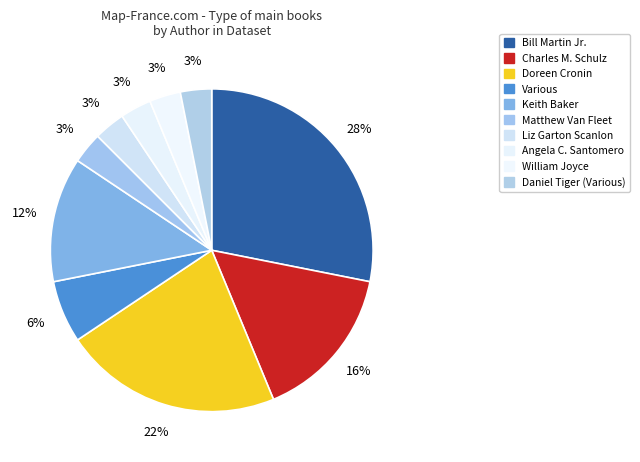

Which has a higher value, Liz Garton Scanlon or Doreen Cronin?

Doreen Cronin